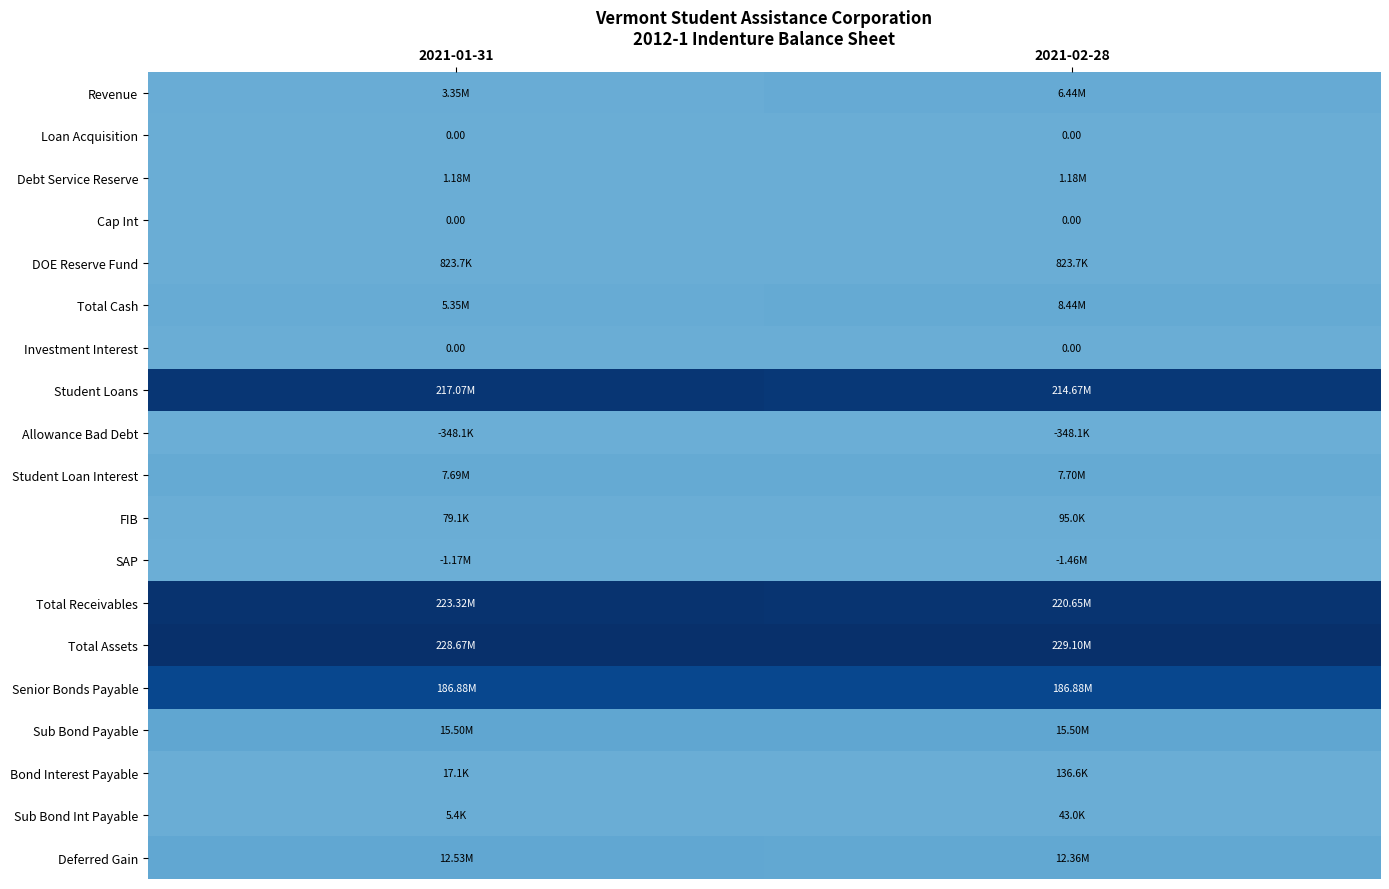

Rank the categories by Student Loans value from highest to lowest.

2021-01-31, 2021-02-28